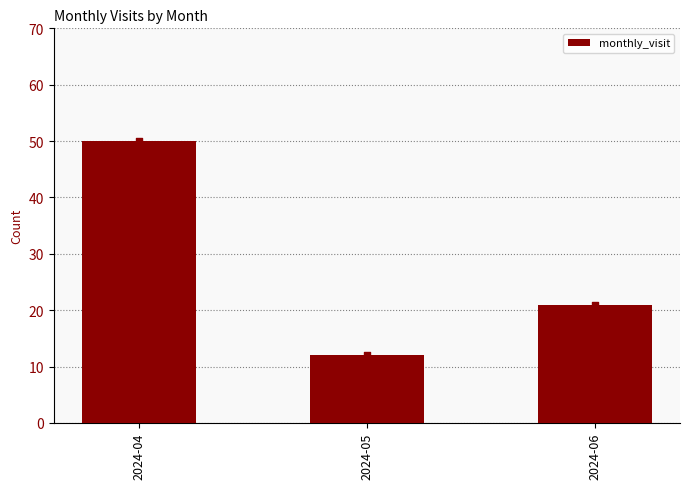

What is the change in value from 2024-05 to 2024-06?

+9